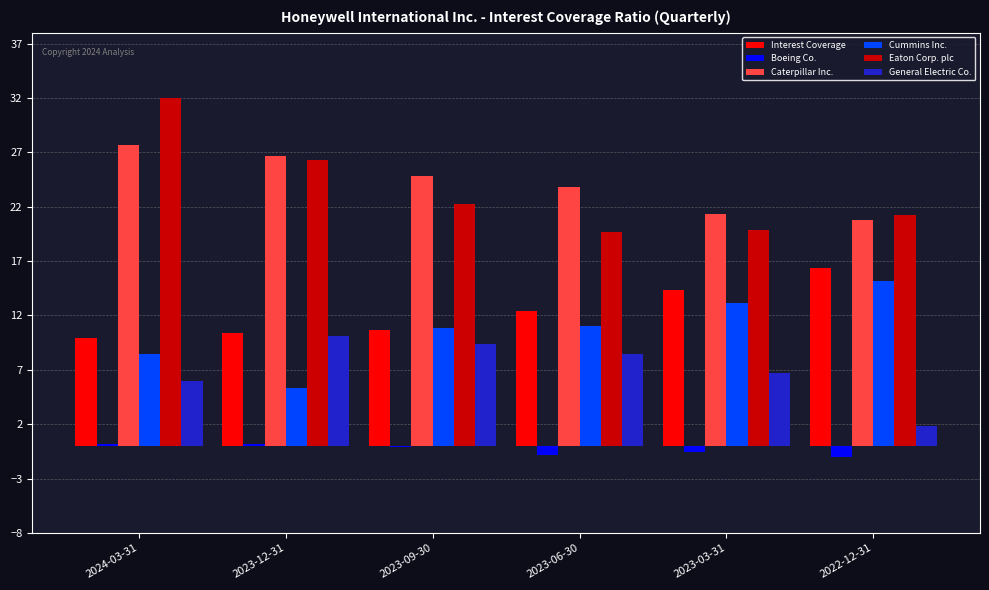

What is the average value of the General Electric Co. series?

7.1